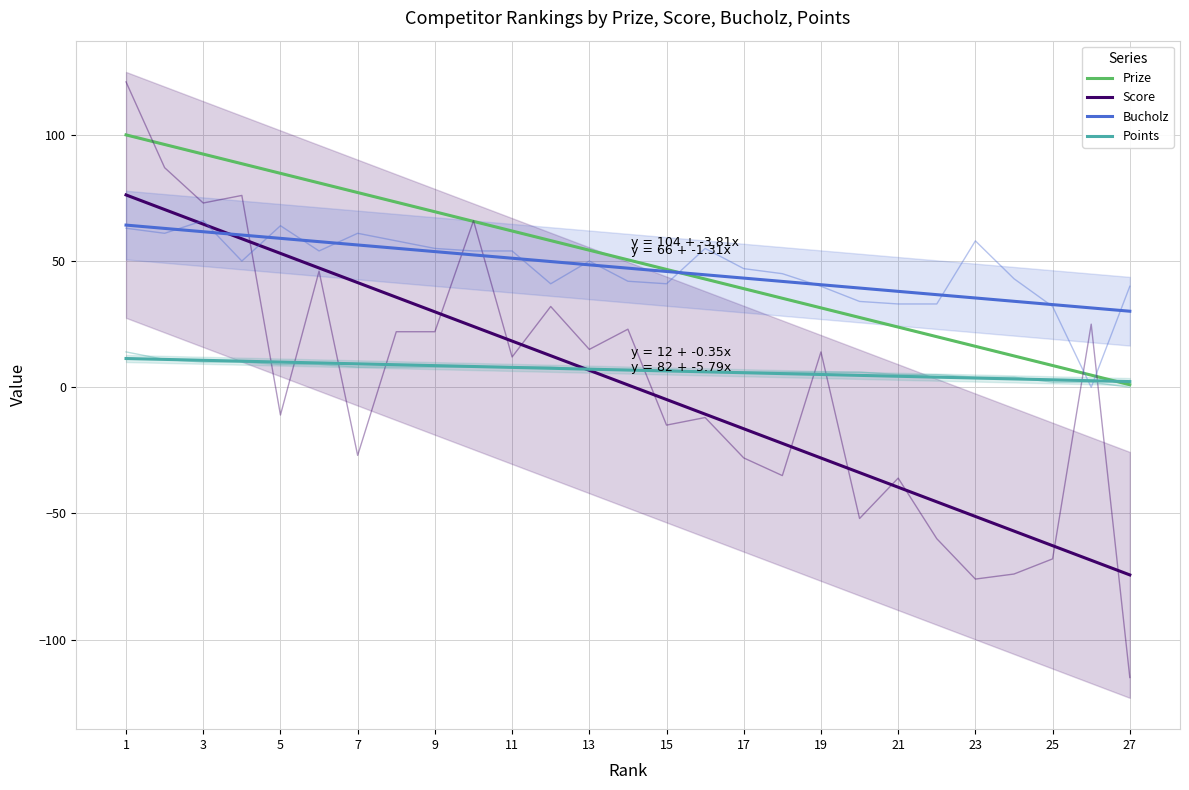

Reading left to right, extract all data points from this chart.

Prize: 100.0	96.2	92.4	88.6	84.8	81.0	77.1	73.3	69.5	65.7	61.9	58.1	54.3	50.5	46.7	42.9	39.1	35.3	31.5	27.6	23.8	20.0	16.2	12.4	8.6	4.8	1.0
Score: 76.2	70.4	64.6	58.8	53.0	47.3	41.5	35.7	29.9	24.1	18.3	12.5	6.7	0.9	-4.9	-10.7	-16.4	-22.2	-28.0	-33.8	-39.6	-45.4	-51.2	-57.0	-62.8	-68.6	-74.4
Bucholz: 64.2	62.9	61.6	60.3	59.0	57.7	56.4	55.1	53.7	52.4	51.1	49.8	48.5	47.2	45.9	44.6	43.2	41.9	40.6	39.3	38.0	36.7	35.4	34.1	32.7	31.4	30.1
Points: 11.4	11.0	10.7	10.3	10.0	9.6	9.3	8.9	8.6	8.2	7.9	7.5	7.2	6.8	6.5	6.1	5.8	5.4	5.1	4.7	4.4	4.0	3.6	3.3	2.9	2.6	2.2